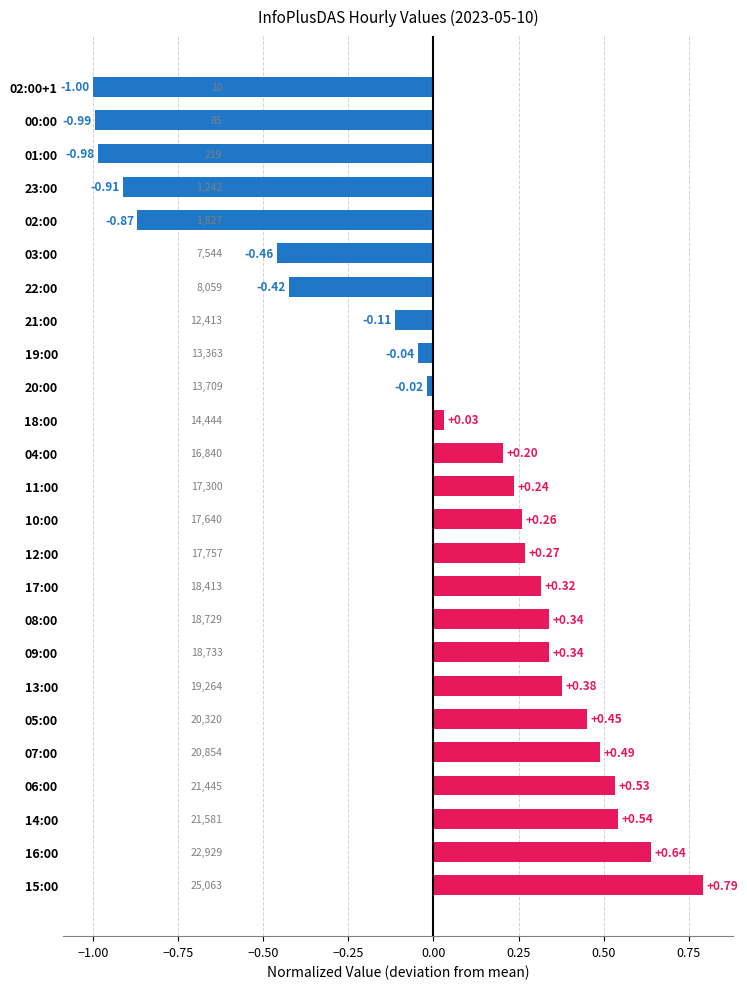

Between 05:00 and 12:00, which is larger?

05:00